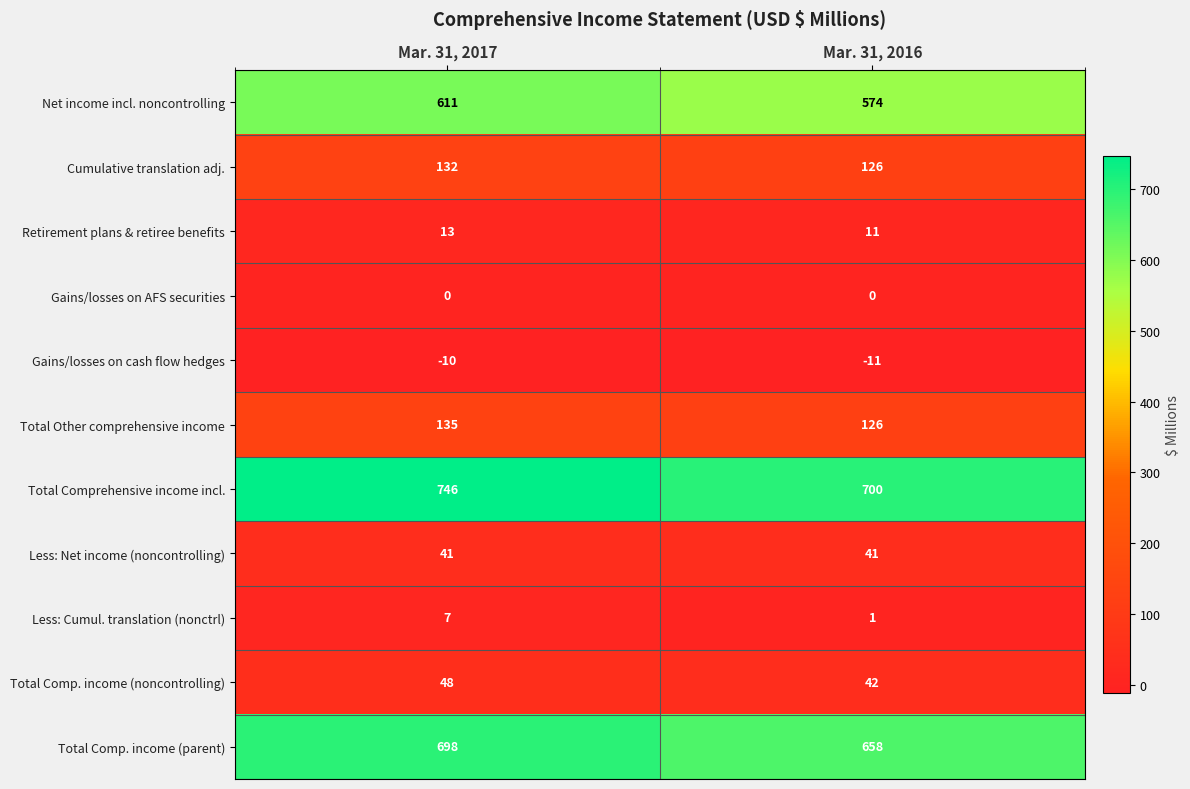

What value does the Total Comp. income (parent) series have at Mar. 31, 2016, to the nearest 10?

660